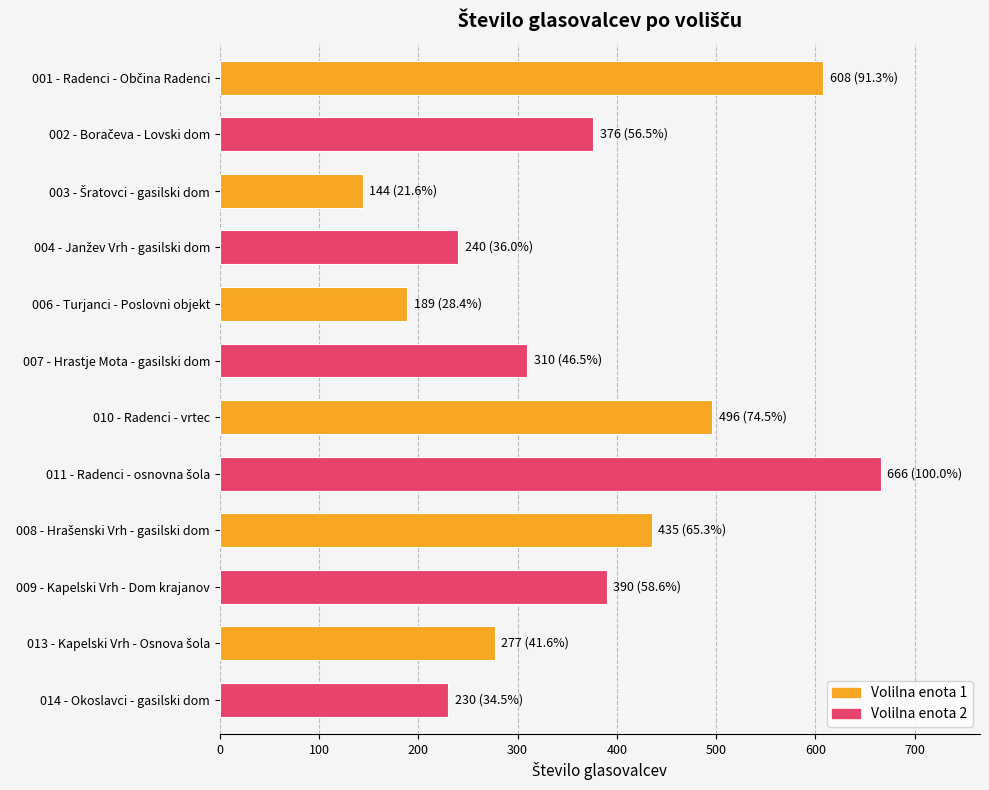

Which has a higher value, 014 - Okoslavci - gasilski dom or 010 - Radenci - vrtec?

010 - Radenci - vrtec